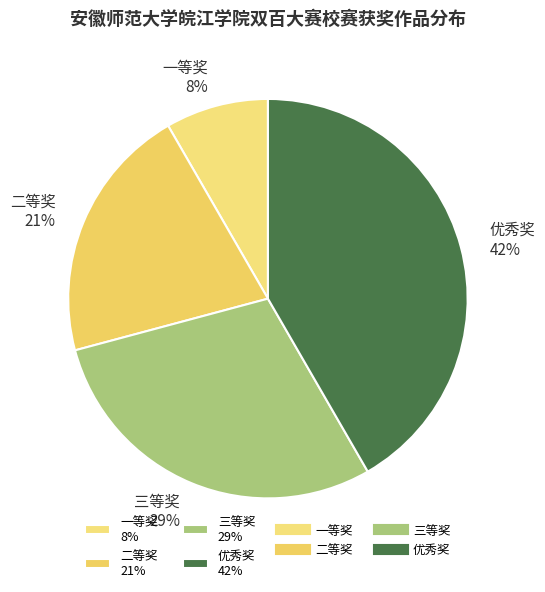

To the nearest percent, what is the difference between the 二等奖 21% and 优秀奖 42% slice percentages?

21%